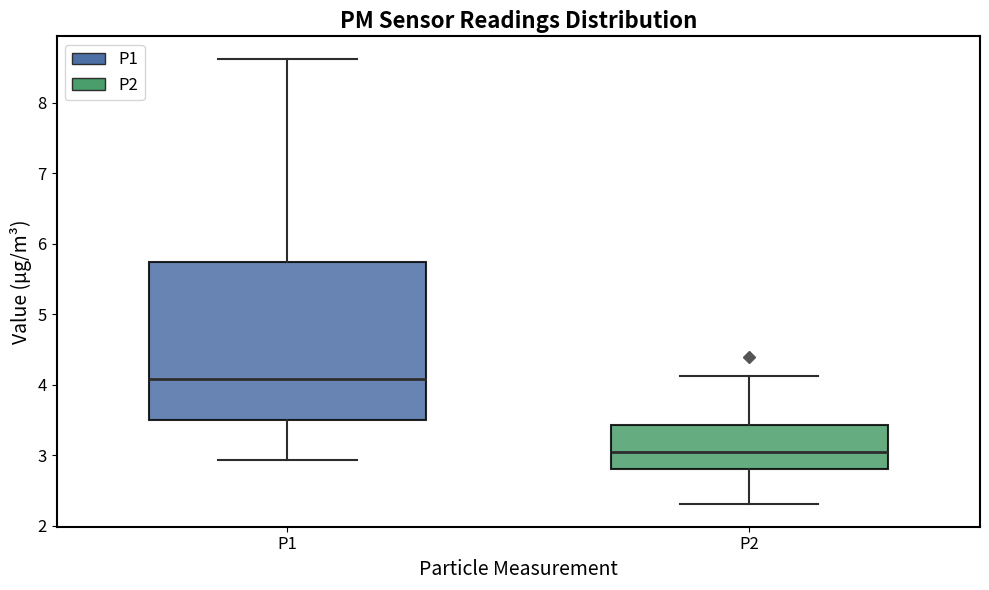

Reading left to right, transcribe this box plot: for each box, give where its median line is, the range the box spans, and where its two whiskers end, as read against the y-axis. The values are not printed on the chart, so give them approximately, as read against the axis.

P1: median 4.1, box 3.5 to 5.7, whiskers 2.9 to 8.6
P2: median 3.1, box 2.8 to 3.4, whiskers 2.3 to 4.1